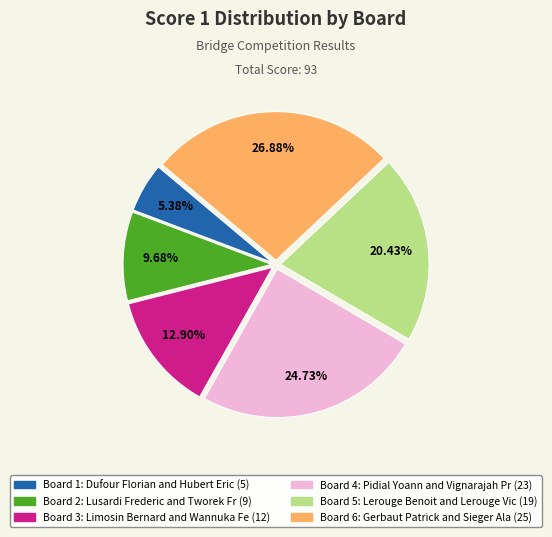

Is there any slice that represents more than half of the pie?

No